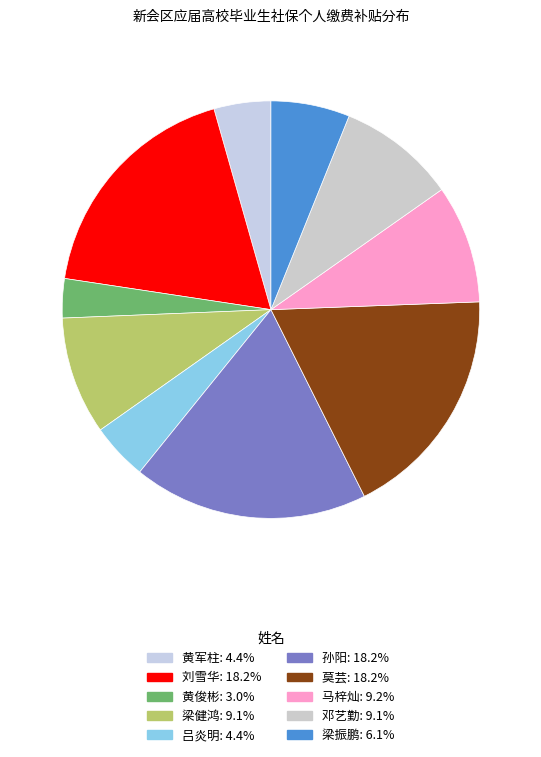

Count the number of slices in the pie.

10